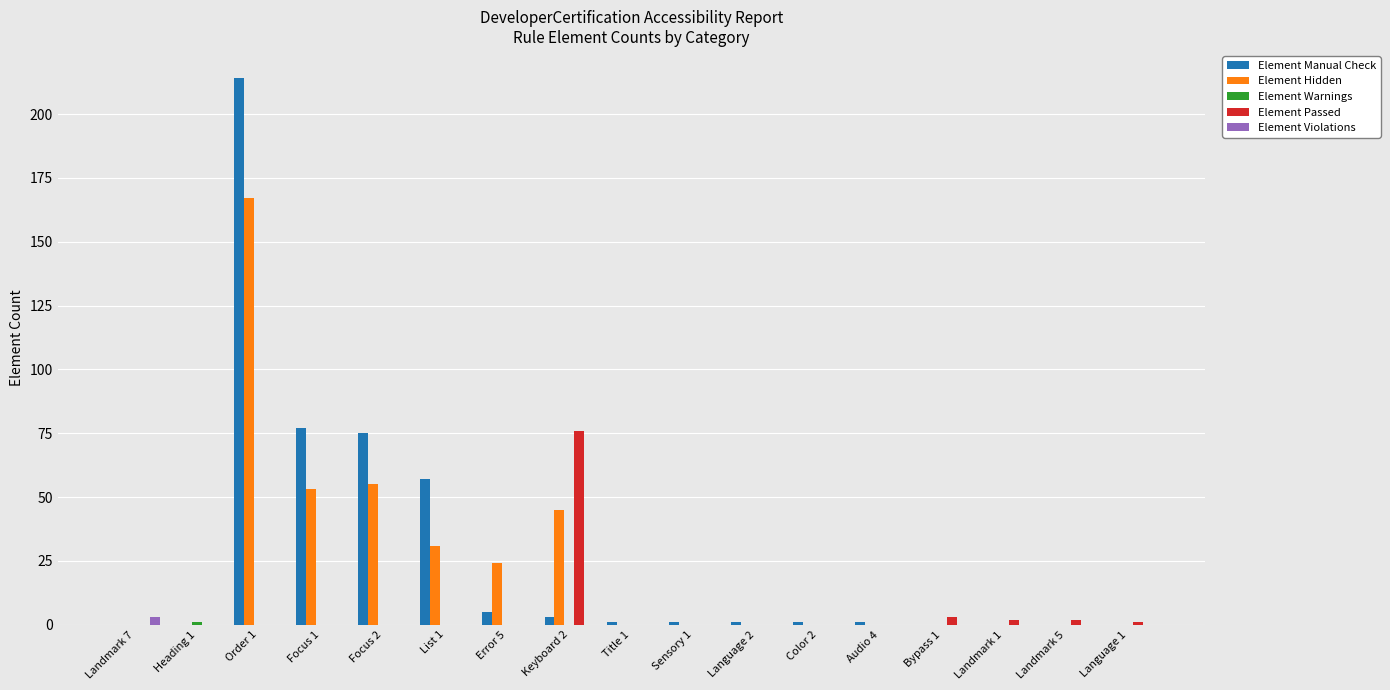

At which category is the sum across all series the highest?

Order 1